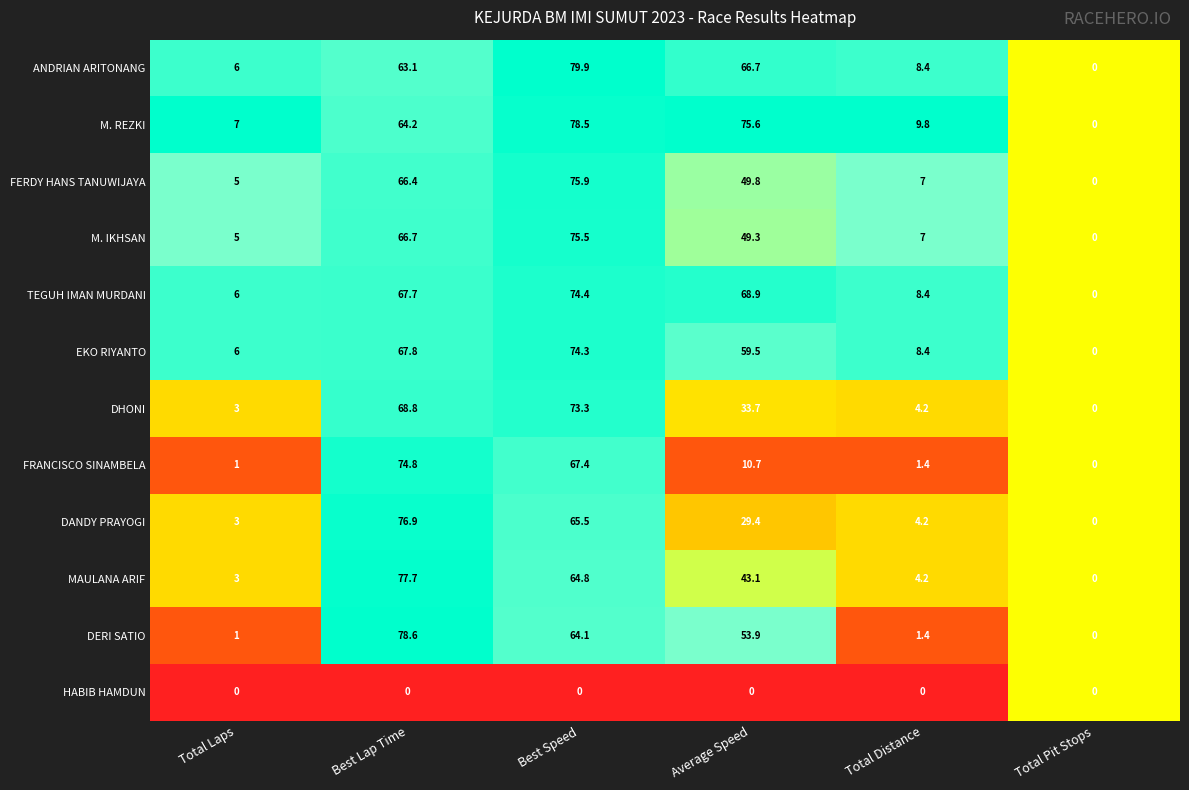

List the series in order of their peak value, lowest first.

HABIB HAMDUN, DHONI, EKO RIYANTO, TEGUH IMAN MURDANI, FRANCISCO SINAMBELA, M. IKHSAN, FERDY HANS TANUWIJAYA, DANDY PRAYOGI, MAULANA ARIF, M. REZKI, DERI SATIO, ANDRIAN ARITONANG